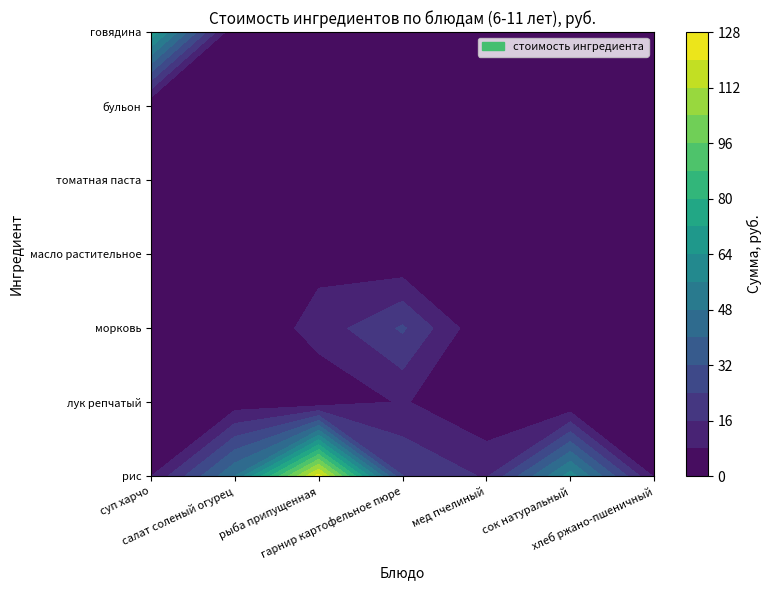

The value of гарнир картофельное пюре at морковь is 41.2. True or false?

False